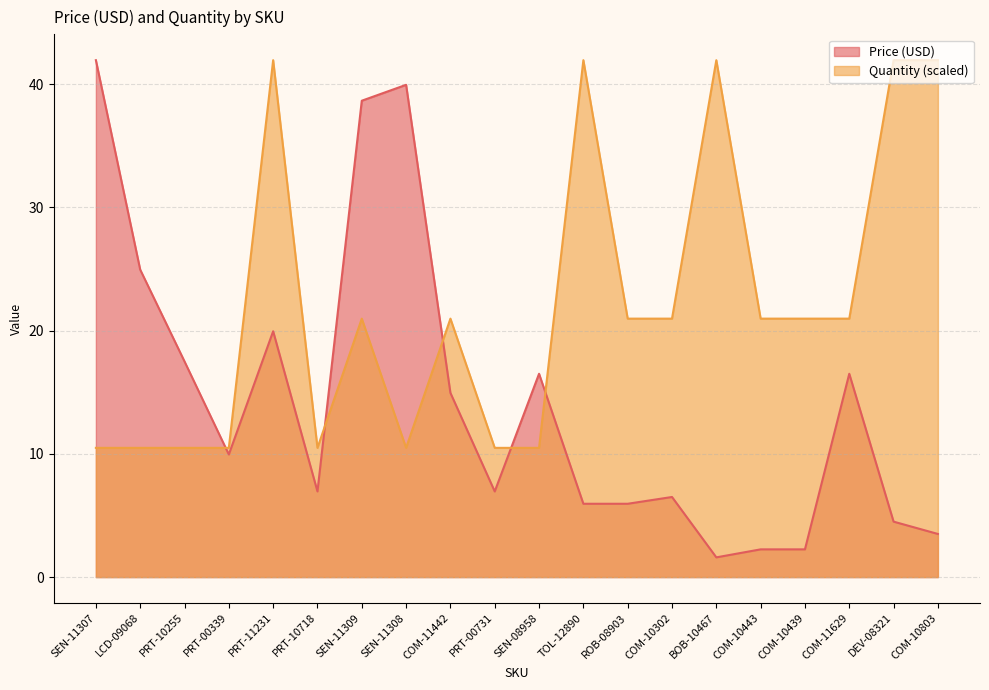

The Quantity series shows 21.0 at COM-10443. True or false?

True